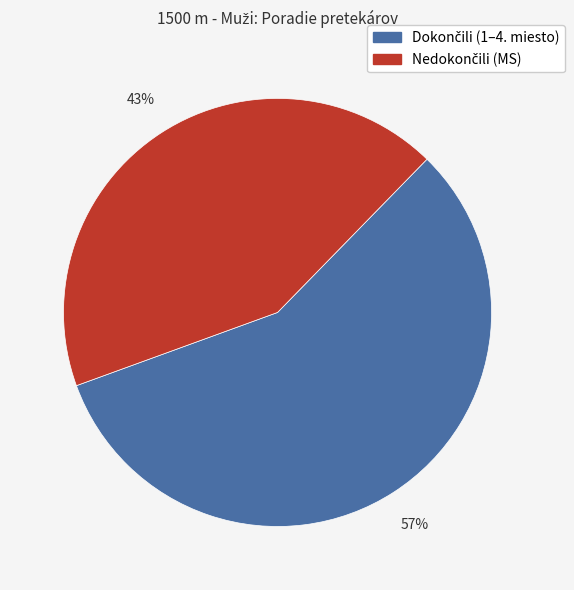

Is there any slice that represents more than half of the pie?

Yes